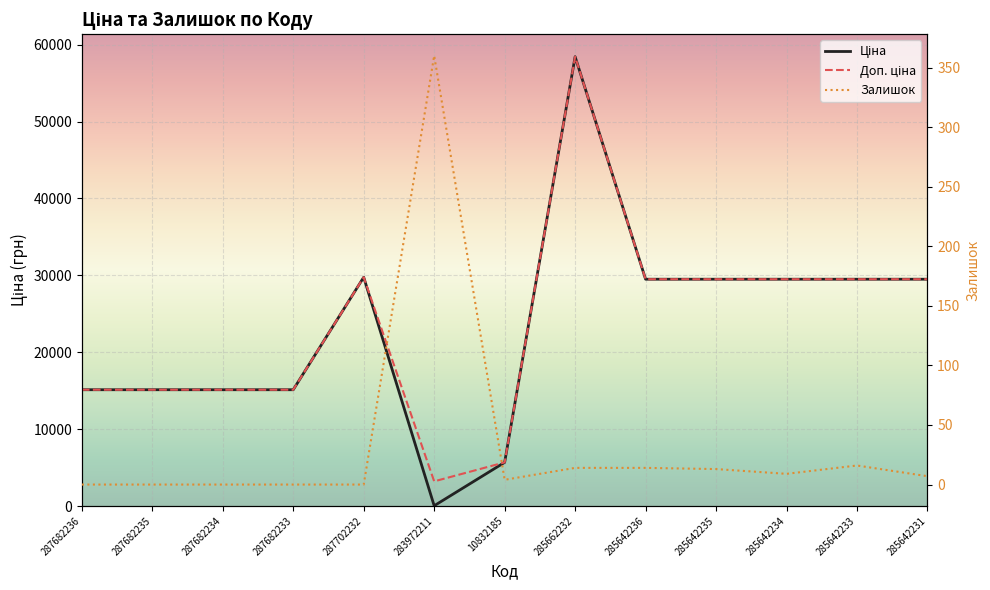

Which category has the highest value in the Залишок series?

283972211